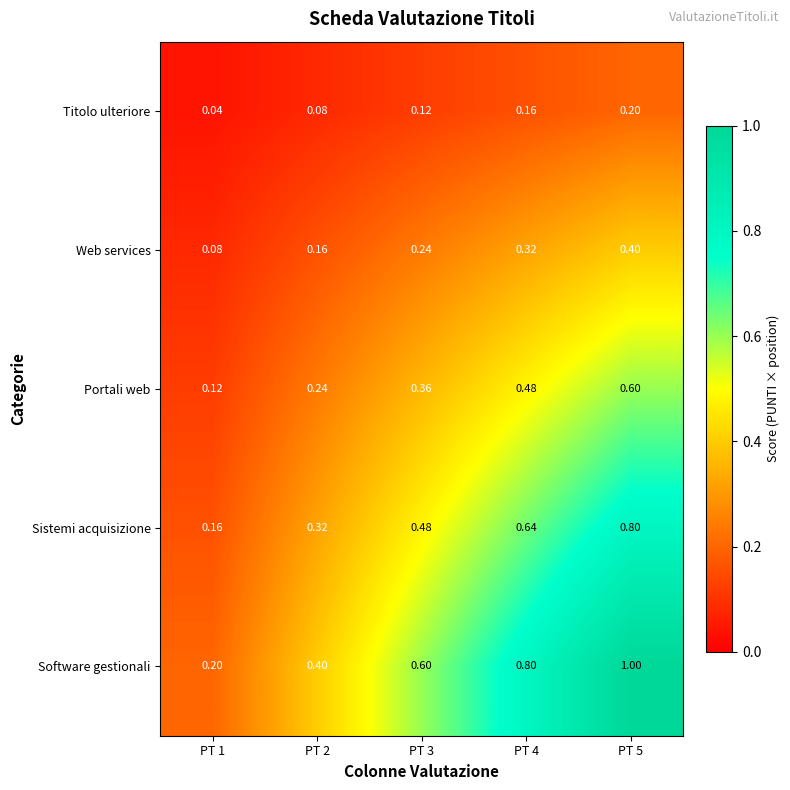

Which series has the largest total across all categories?

Software gestionali